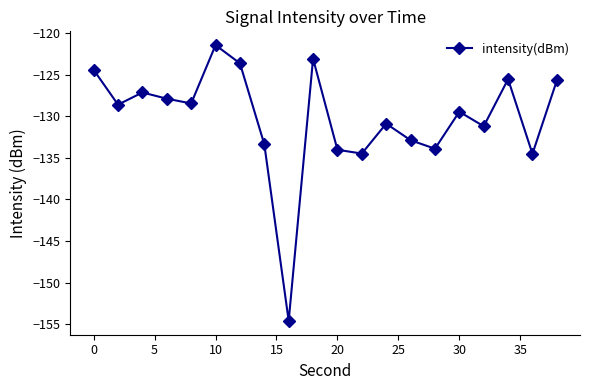

What is the maximum value shown in the chart?

-121.5